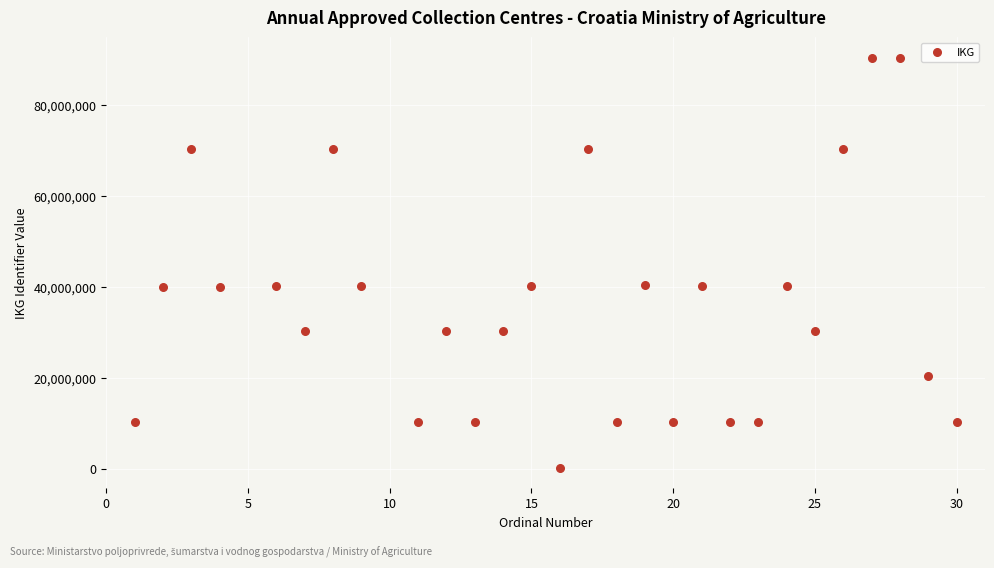

What is the range of X values (max minus min)?

29